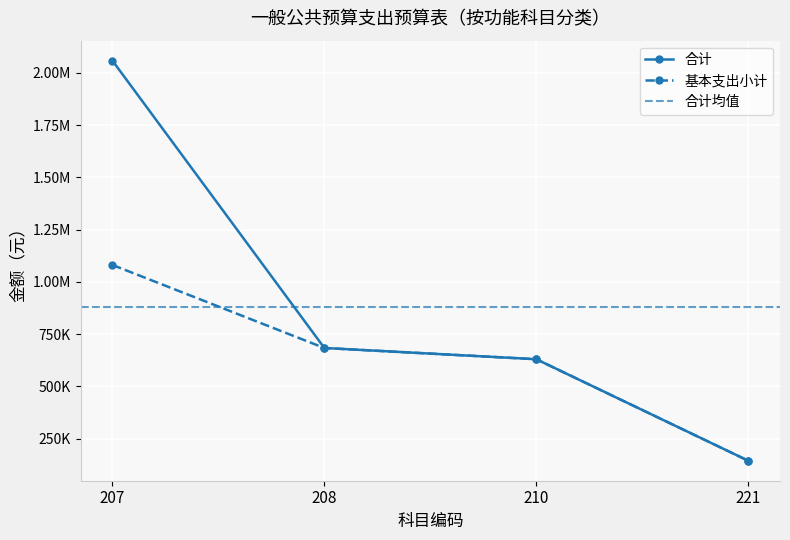

Where is 合计 nearest to the value 1100975?

208